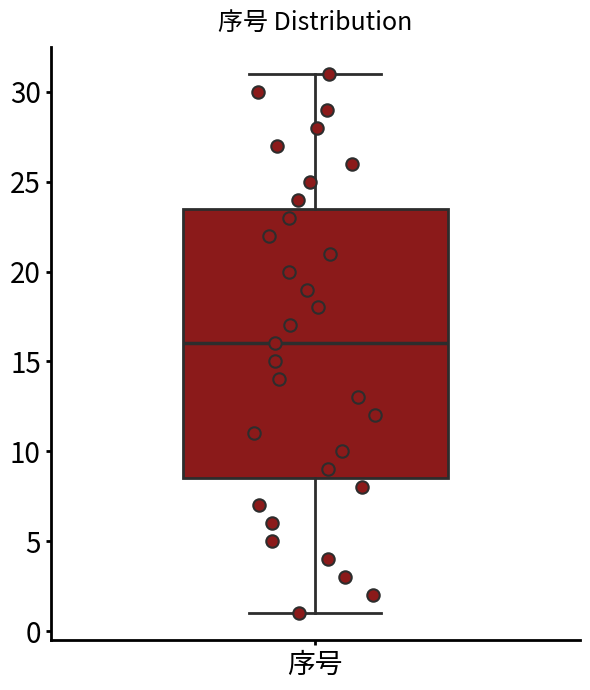

Where does the median line of the box for 序号 sit on the y-axis? The values are not printed on the chart, so give them approximately, as read against the axis.

16.0